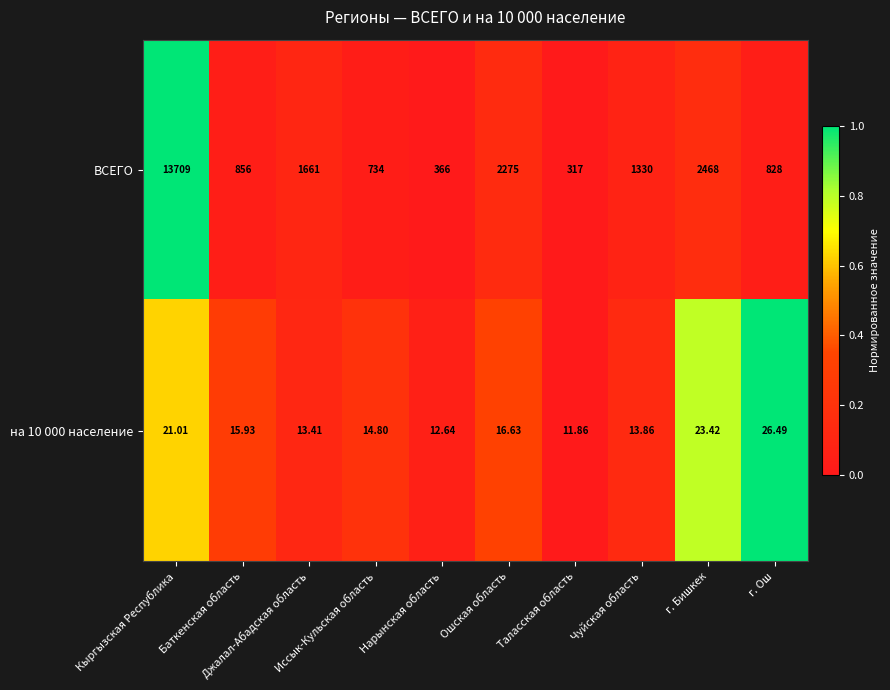

Which series has the largest range (max minus min)?

ВСЕГО